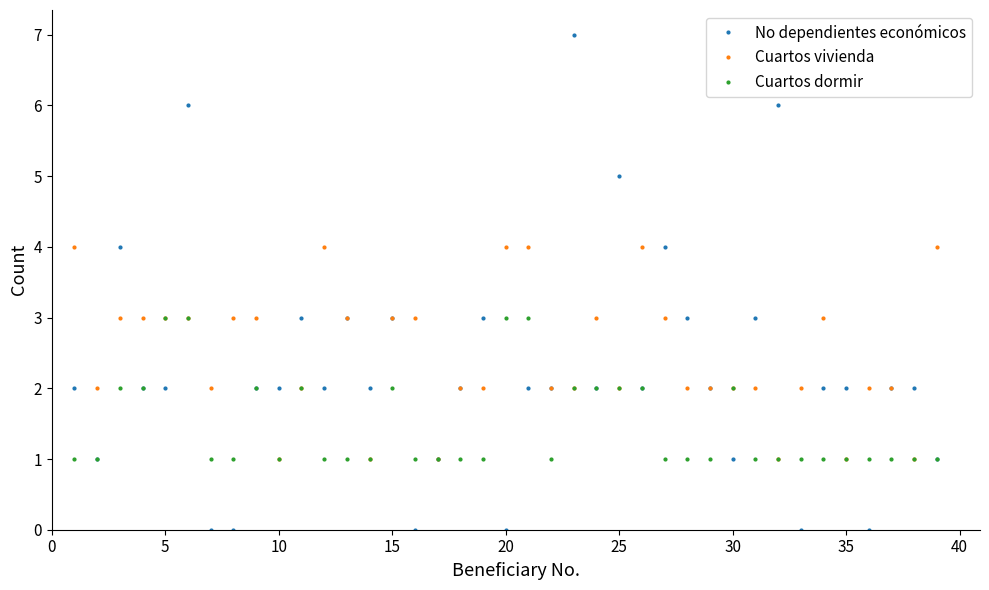

List the series in order of their overall mean, lowest first.

Cuartos dormir, No dependientes económicos, Cuartos vivienda